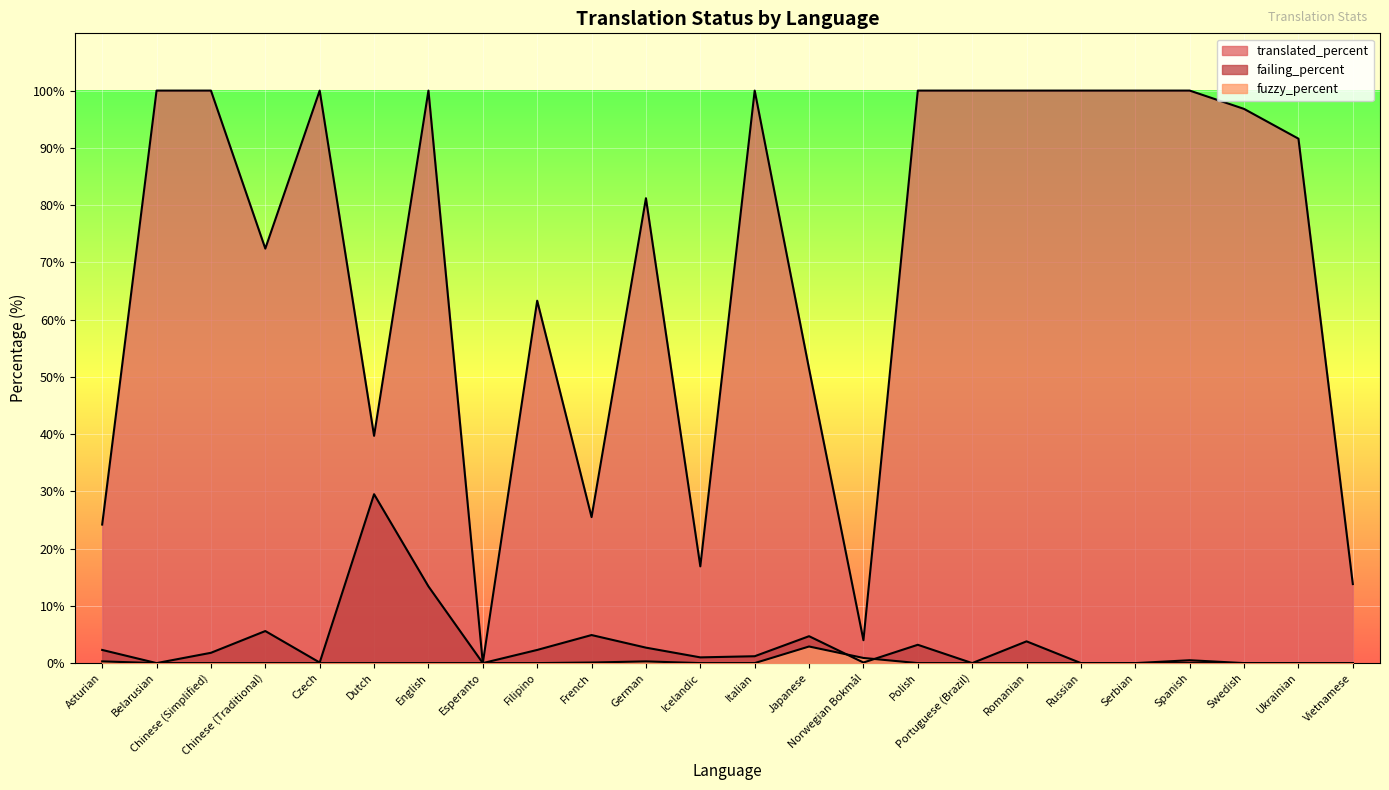

At which category is the sum across all series the highest?

English